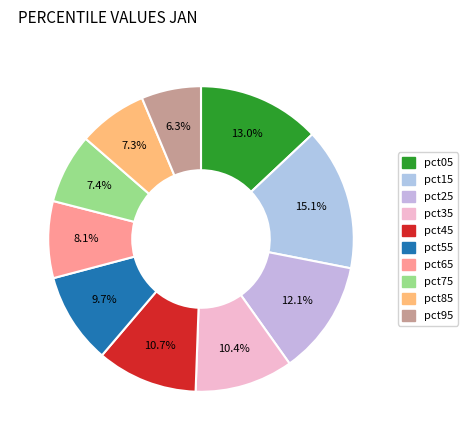

What percentage is NOT represented by pct95?

93.7%